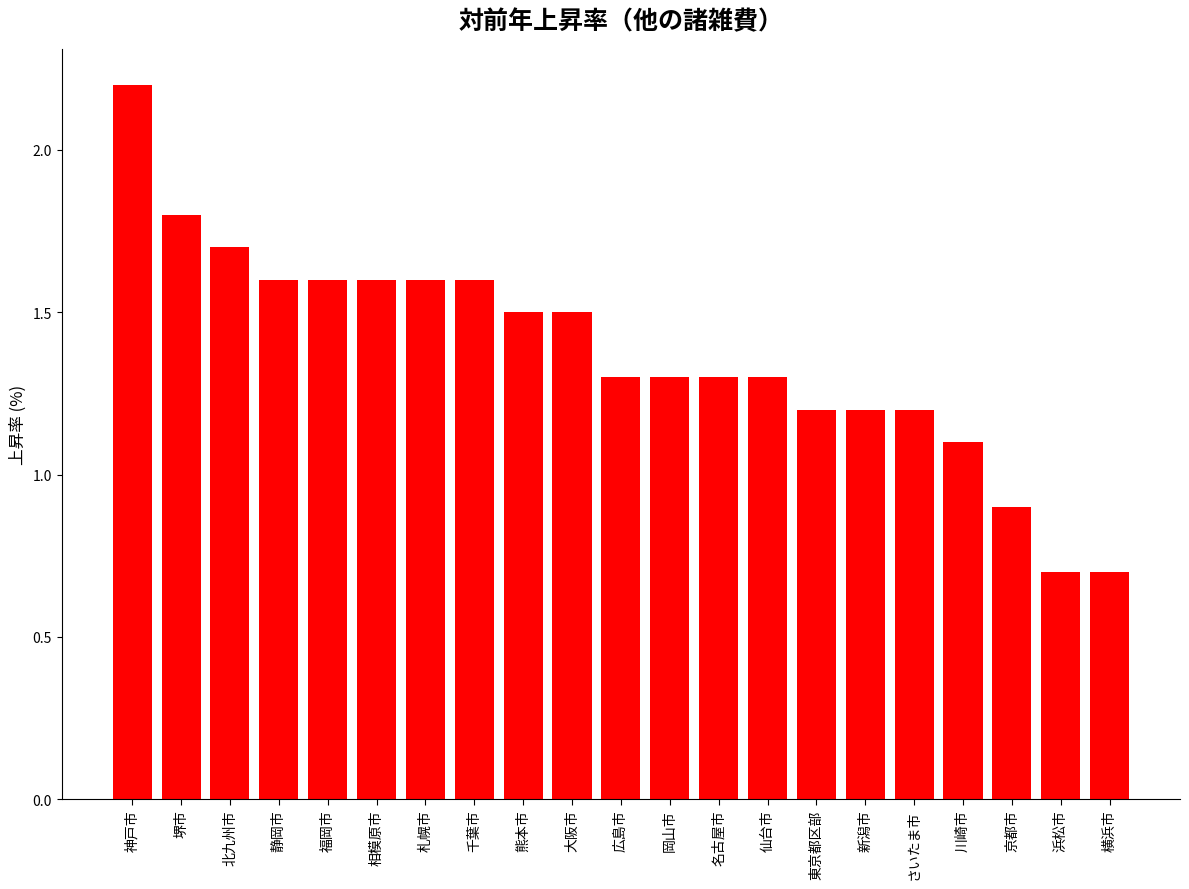

How many data points does each series have?

21